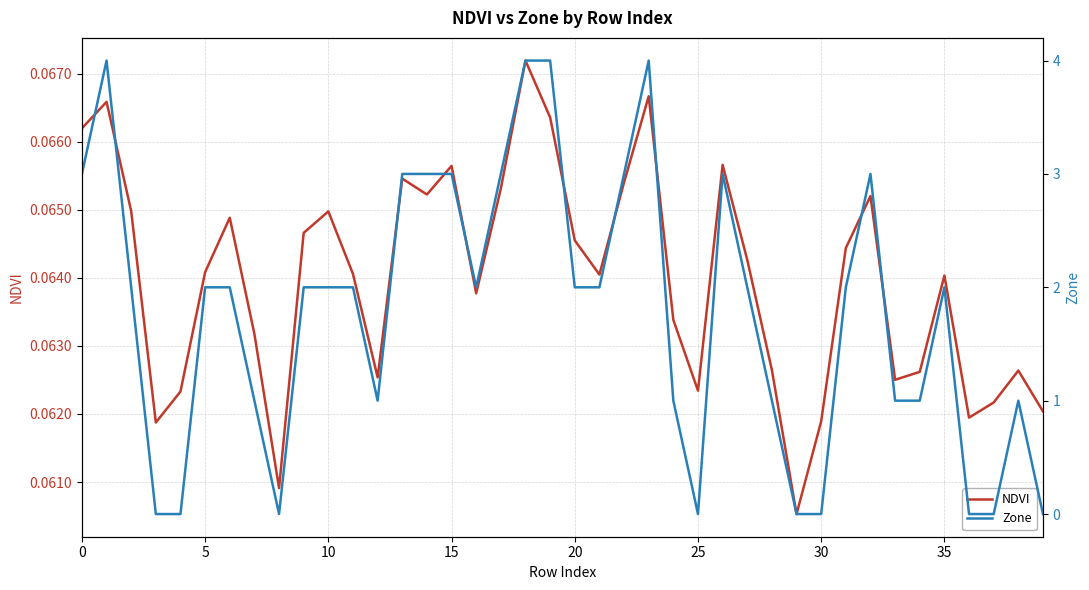

Does the chart display data point markers on the line(s)?

No